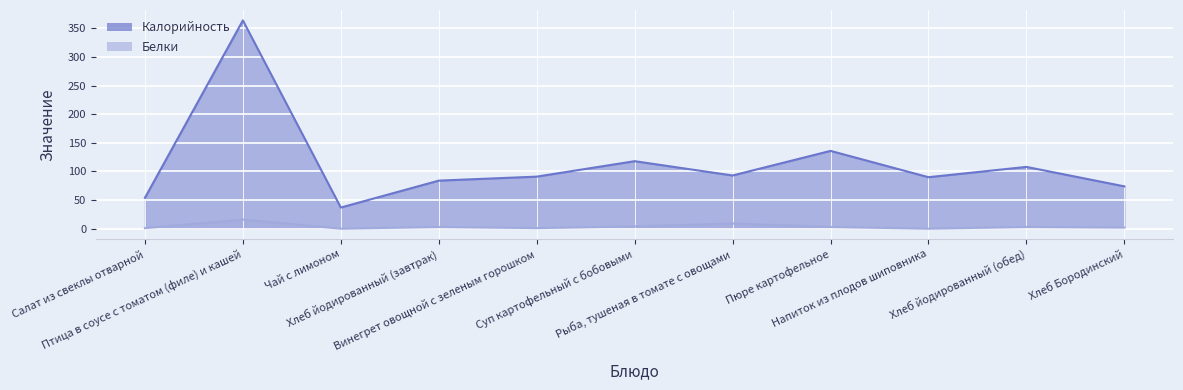

Which series has the largest total across all categories?

Калорийность